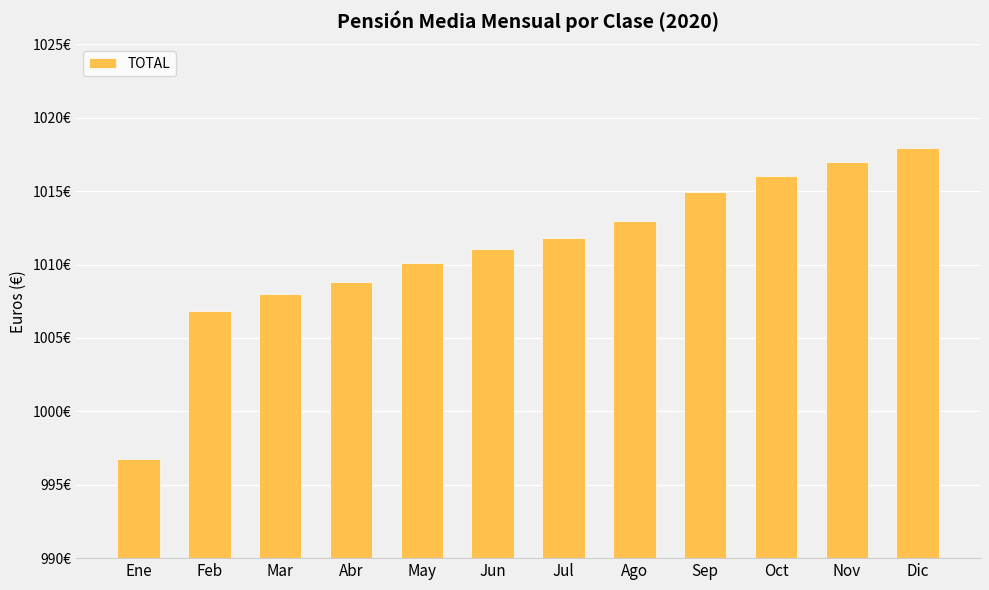

Rank the categories by value from highest to lowest.

Dic, Nov, Oct, Sep, Ago, Jul, Jun, May, Abr, Mar, Feb, Ene